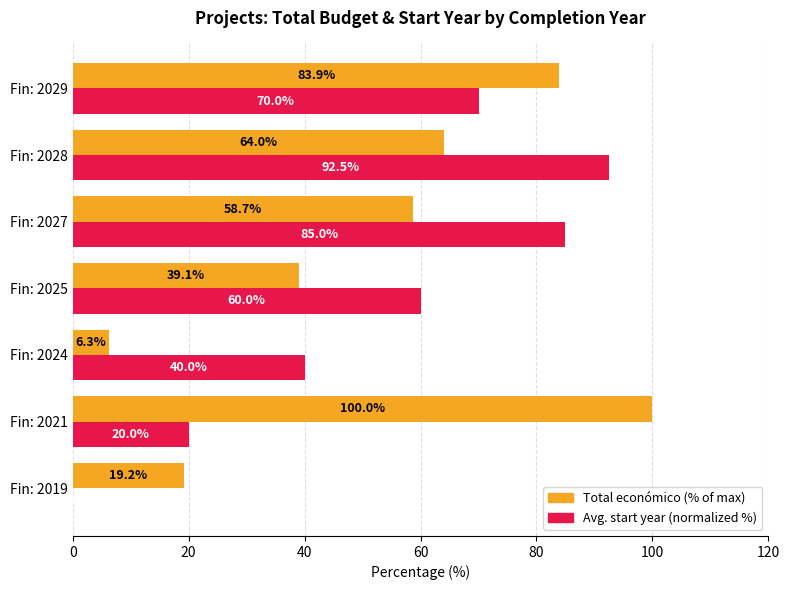

Which series has the largest total across all categories?

Total económico (% of max)